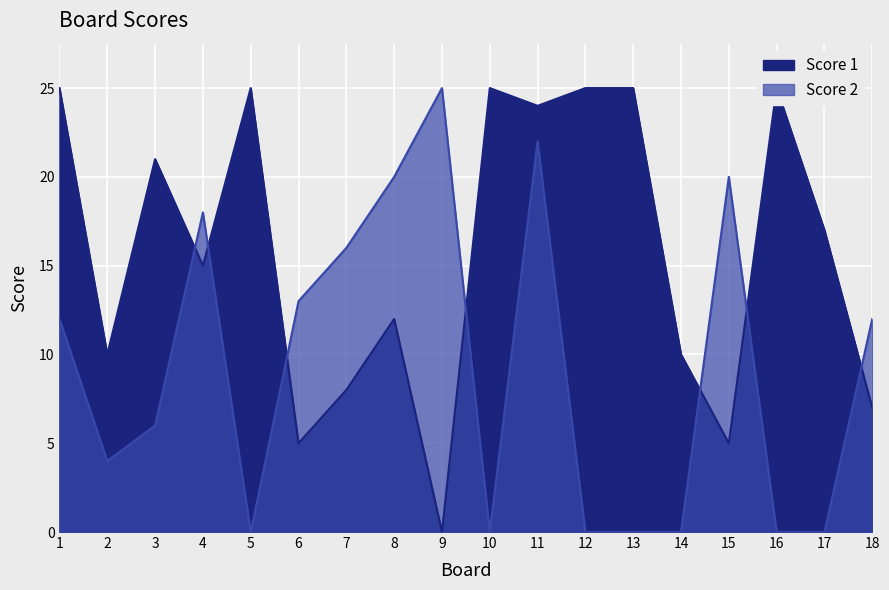

What is the difference between the maximum and minimum values in the Score 2 series?

25